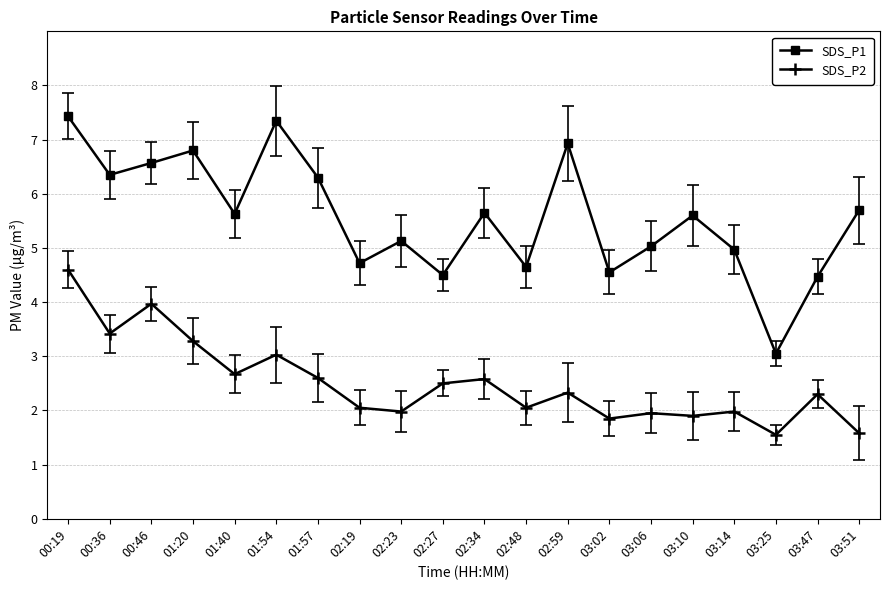

Rank the series by their average value, from lowest to highest.

SDS_P2, SDS_P1